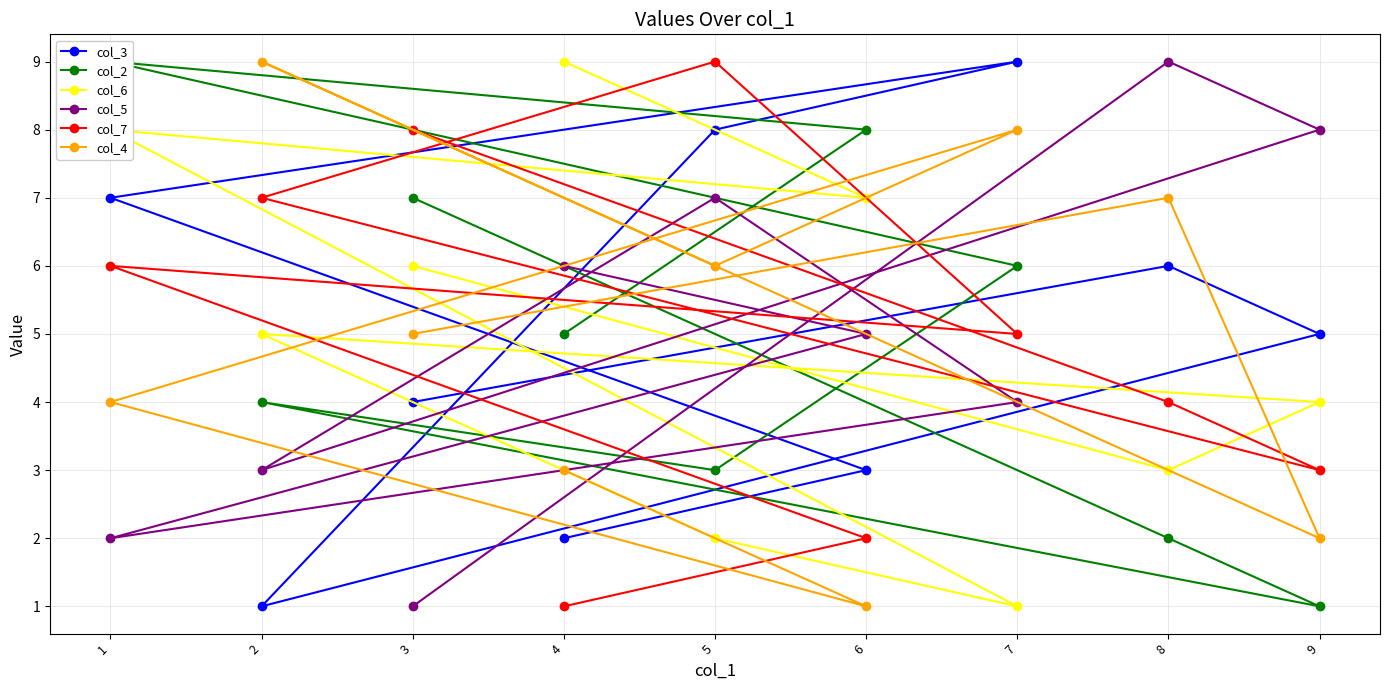

What is the value of the col_6 point at the 9th from the left?

4